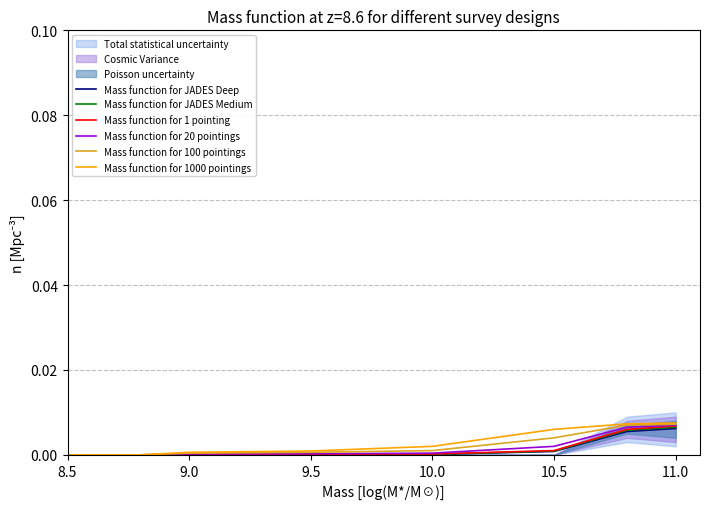

Which series has the widest spread of values?

Mass function for 1000 pointings